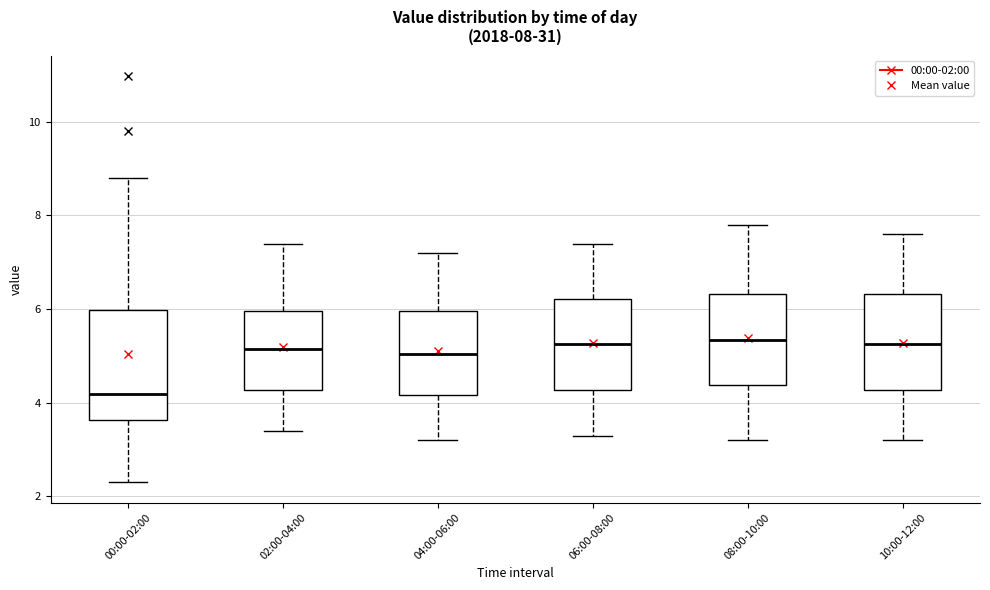

Comparing the boxes themselves (not the whiskers), which one is the tallest?

00:00-02:00